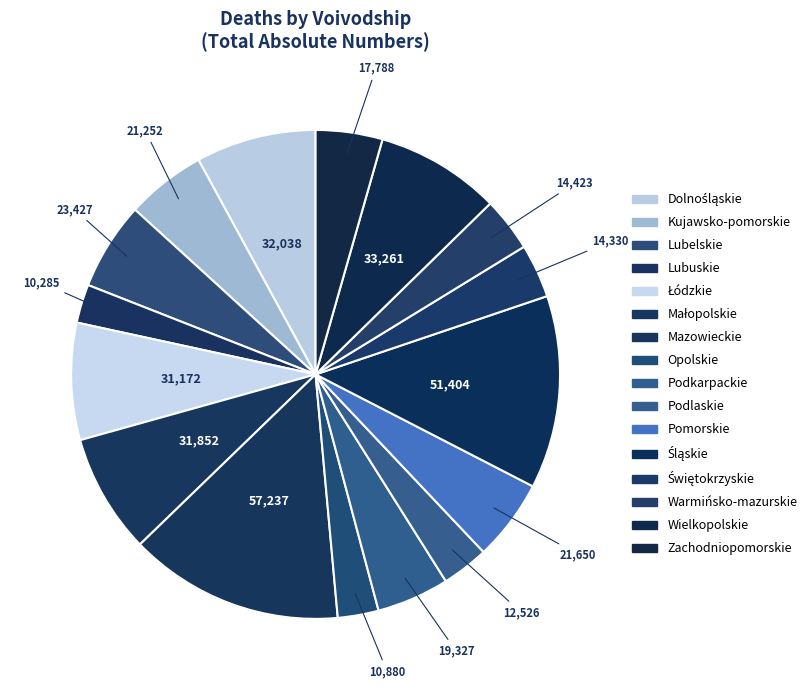

Is it true that Kujawsko-pomorskie is 15% of the pie?

False